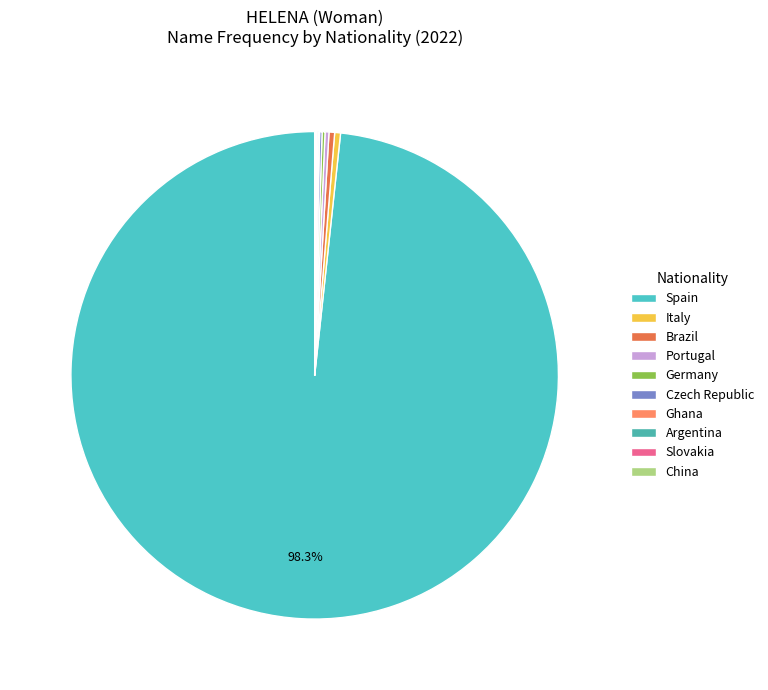

Which has a higher value, Portugal or Argentina?

Portugal